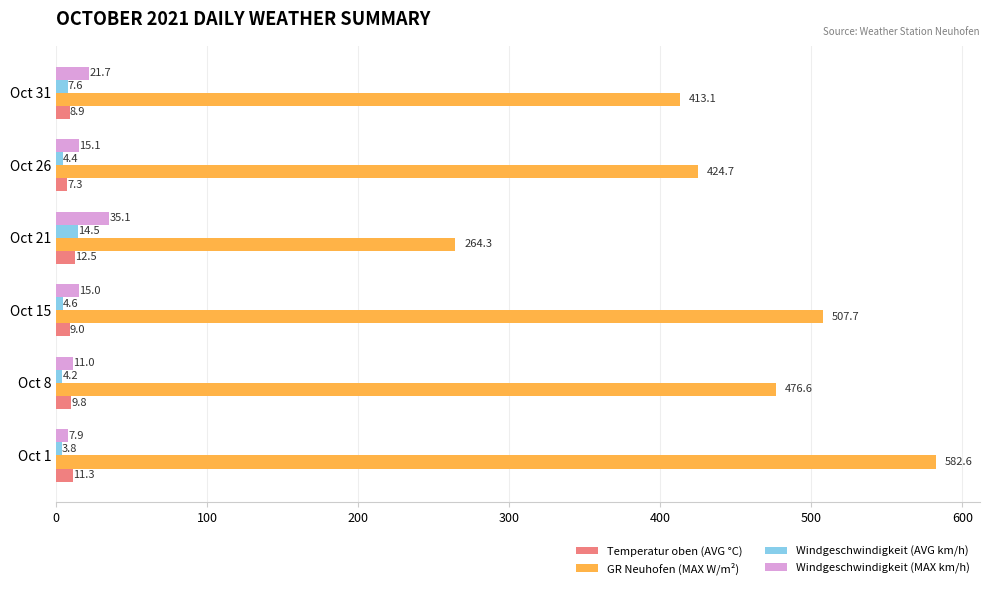

What value does the Windgeschwindigkeit (AVG km/h) series have at Oct 21?

14.5